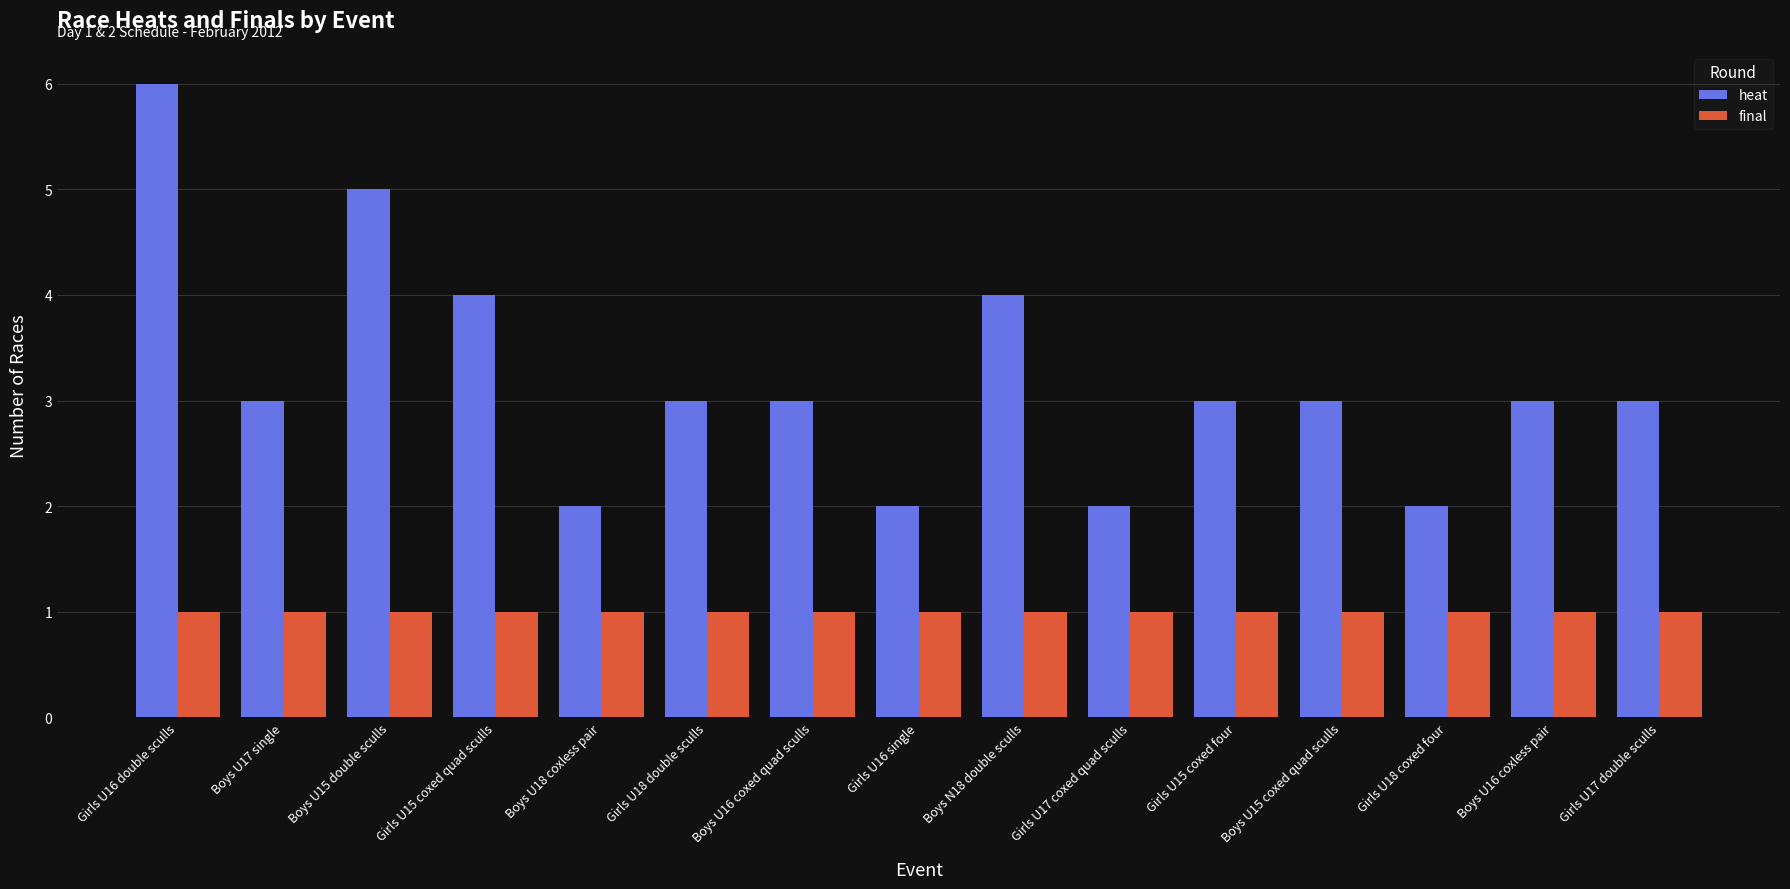

What is the value of the heat bar at the 14th from the left?

3